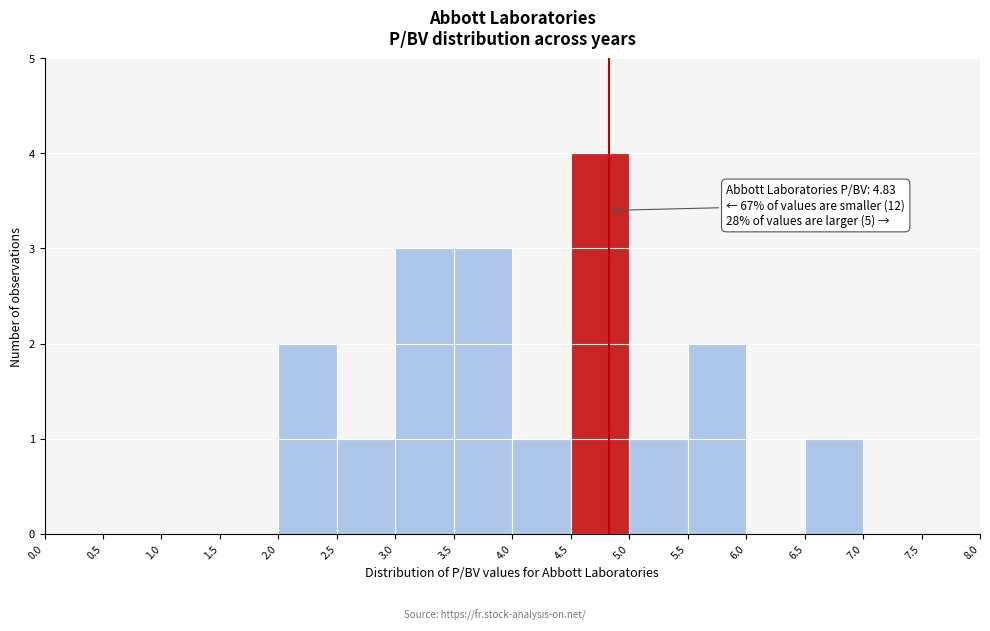

Which range on the x-axis has the tallest bar?

4.5 to 5.0